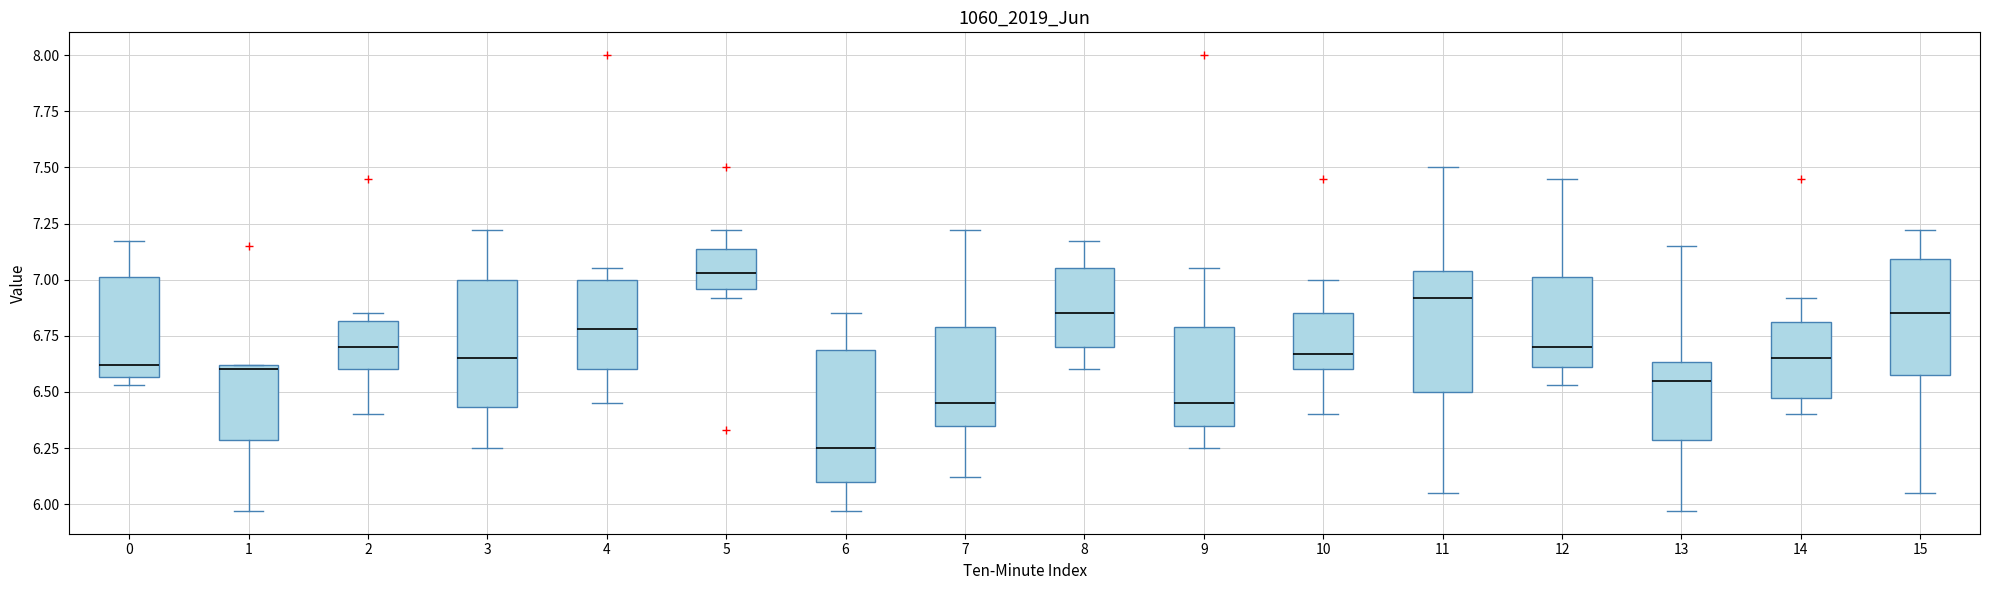

Reading left to right, read every box against the y-axis: the position of its median line, the range the box covers, and the ends of its whiskers. The values are not printed on the chart, so give them approximately, as read against the axis.

0: median 6.60, box 6.55 to 7.00, whiskers 6.55 (just below the box's lower edge) to 7.15
1: median 6.60 (just below the box's upper edge), box 6.30 to 6.60, whiskers 5.95 to 6.60
2: median 6.70, box 6.60 to 6.80, whiskers 6.40 to 6.85
3: median 6.65, box 6.45 to 7.00, whiskers 6.25 to 7.20
4: median 6.80, box 6.60 to 7.00, whiskers 6.45 to 7.05
5: median 7.05, box 6.95 to 7.15, whiskers 6.90 to 7.20
6: median 6.25, box 6.10 to 6.70, whiskers 5.95 to 6.85
7: median 6.45, box 6.35 to 6.80, whiskers 6.10 to 7.20
8: median 6.85, box 6.70 to 7.05, whiskers 6.60 to 7.15
9: median 6.45, box 6.35 to 6.80, whiskers 6.25 to 7.05
10: median 6.65, box 6.60 to 6.85, whiskers 6.40 to 7.00
11: median 6.90, box 6.50 to 7.05, whiskers 6.05 to 7.50
12: median 6.70, box 6.60 to 7.00, whiskers 6.55 to 7.45
13: median 6.55, box 6.30 to 6.65, whiskers 5.95 to 7.15
14: median 6.65, box 6.50 to 6.80, whiskers 6.40 to 6.90
15: median 6.85, box 6.60 to 7.10, whiskers 6.05 to 7.20